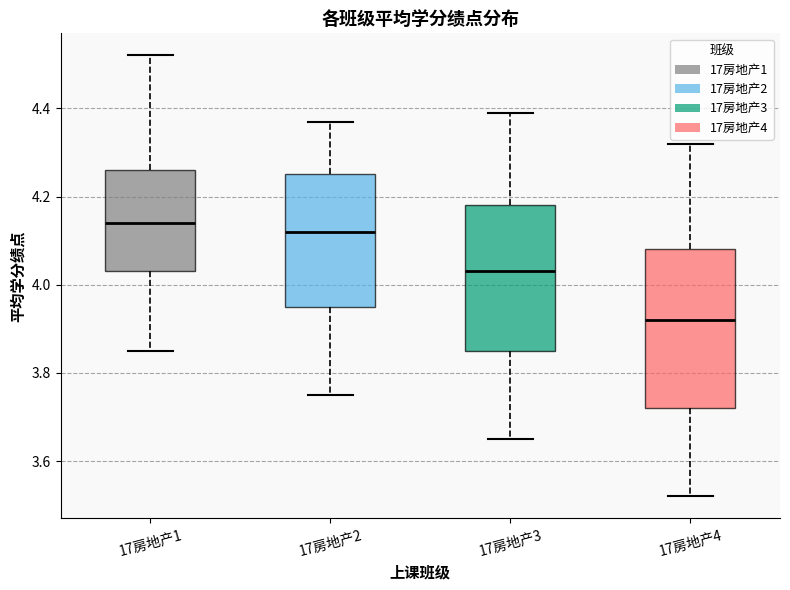

Comparing the boxes themselves (not the whiskers), which one is the tallest?

17房地产4